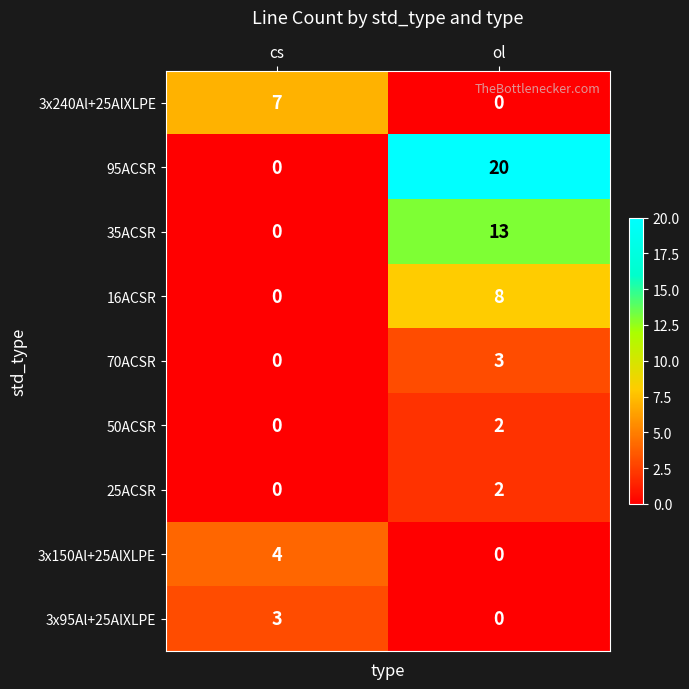

Which series has the largest total across all categories?

95ACSR